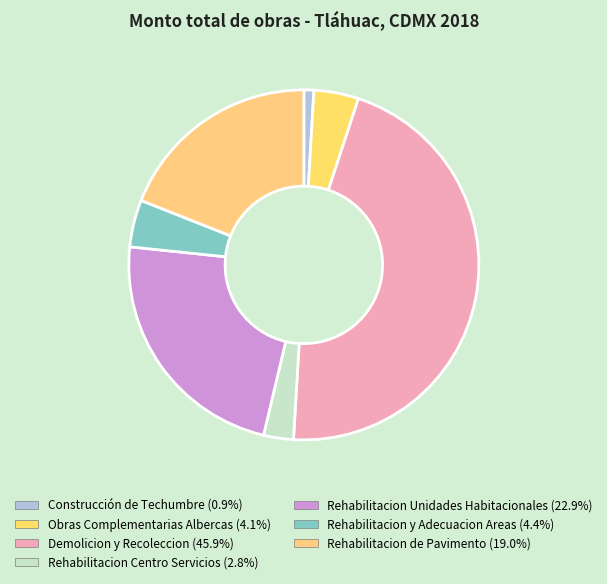

Count the number of slices in the pie.

7